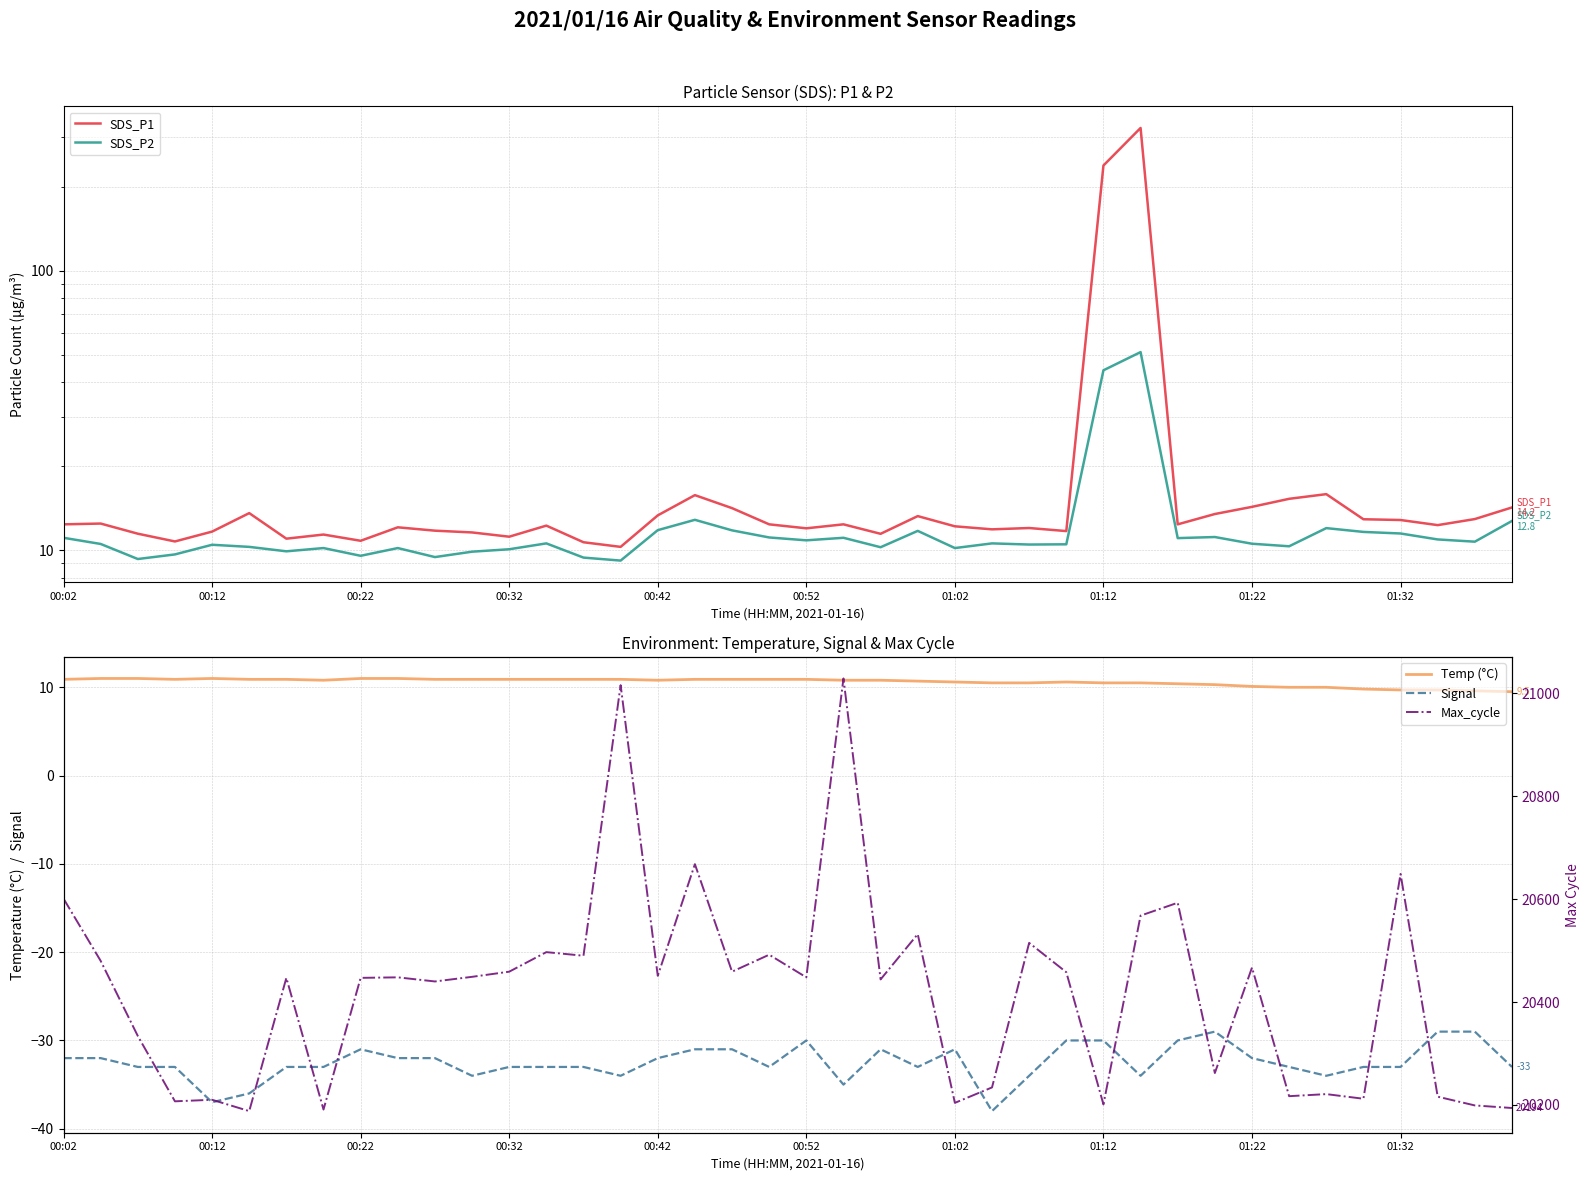

How many Signal values are between -33 and -31?

24